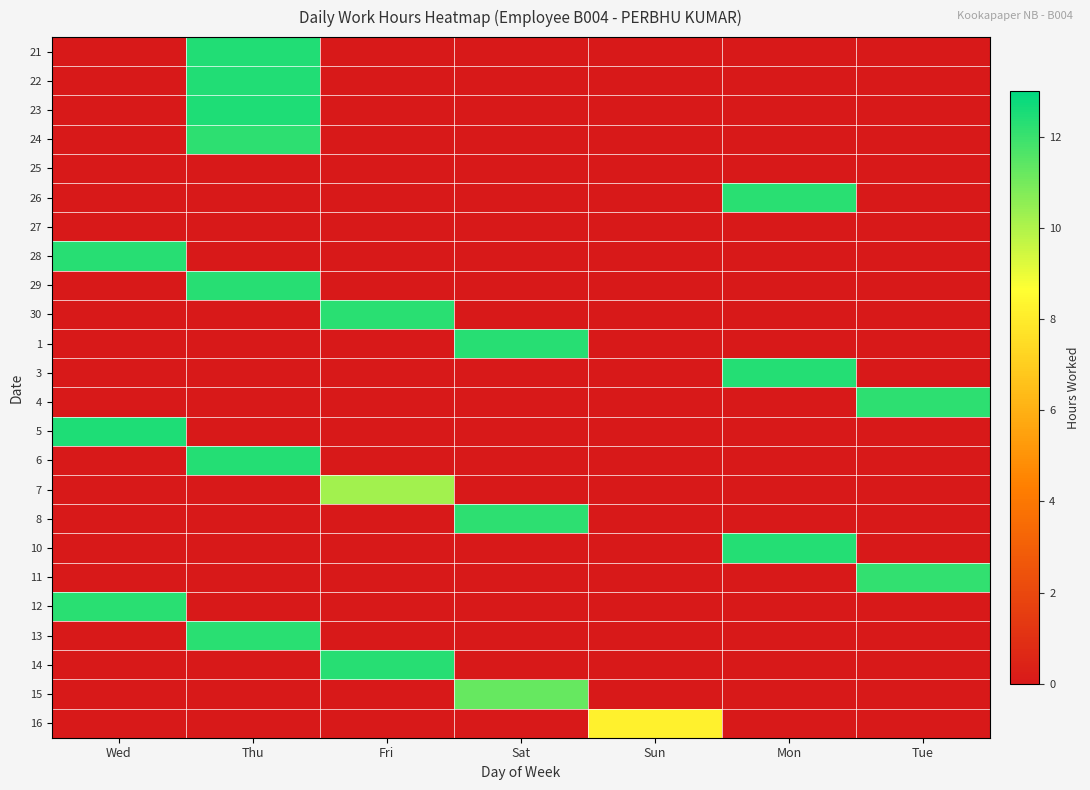

At which category does the chart reach its minimum across all series?

Wed